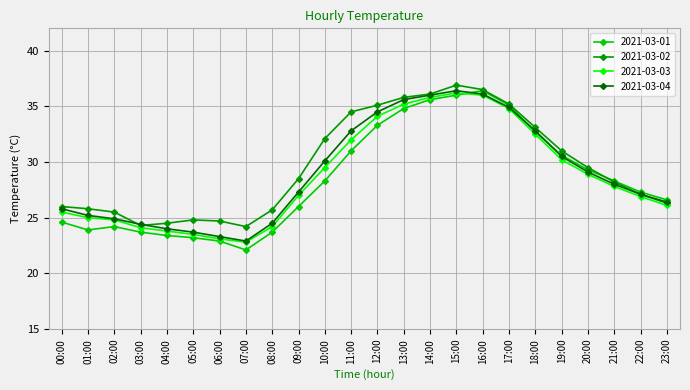

What is the label of the 16th point from the left?

15:00